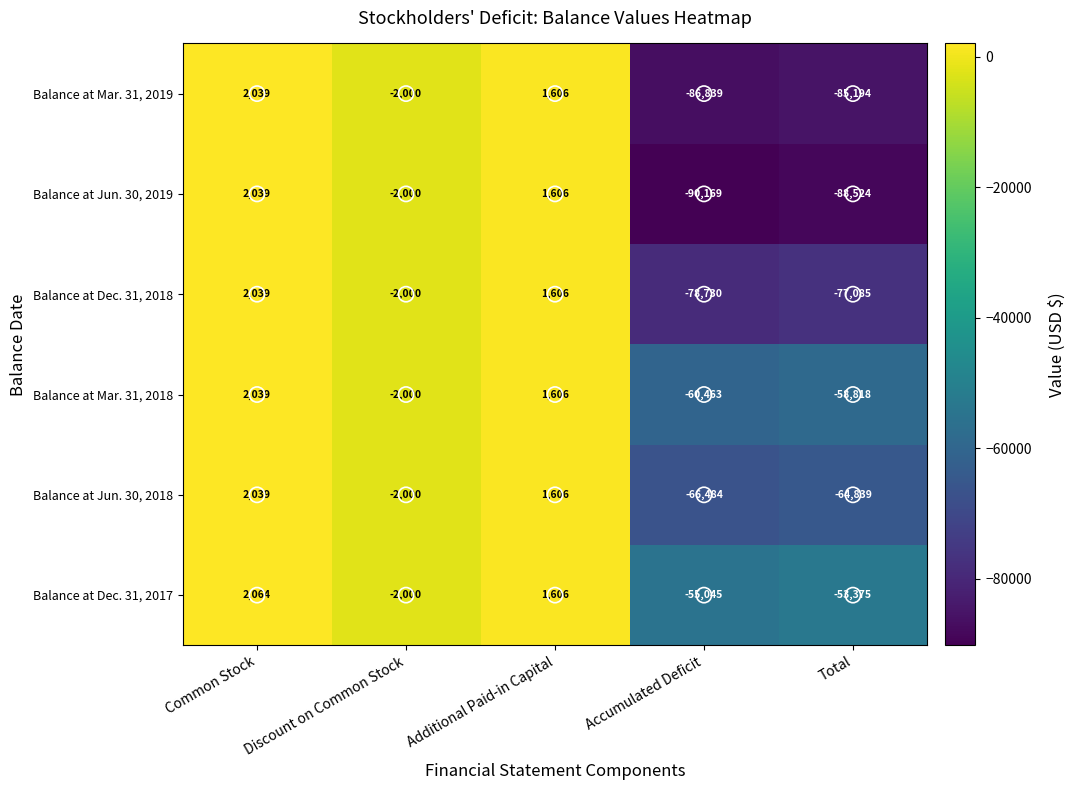

At which category is the sum across all series the highest?

Common Stock